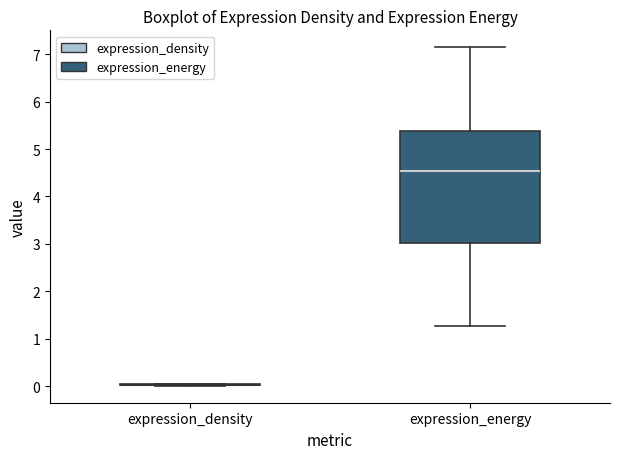

Comparing the boxes themselves (not the whiskers), which one is the tallest?

expression_energy